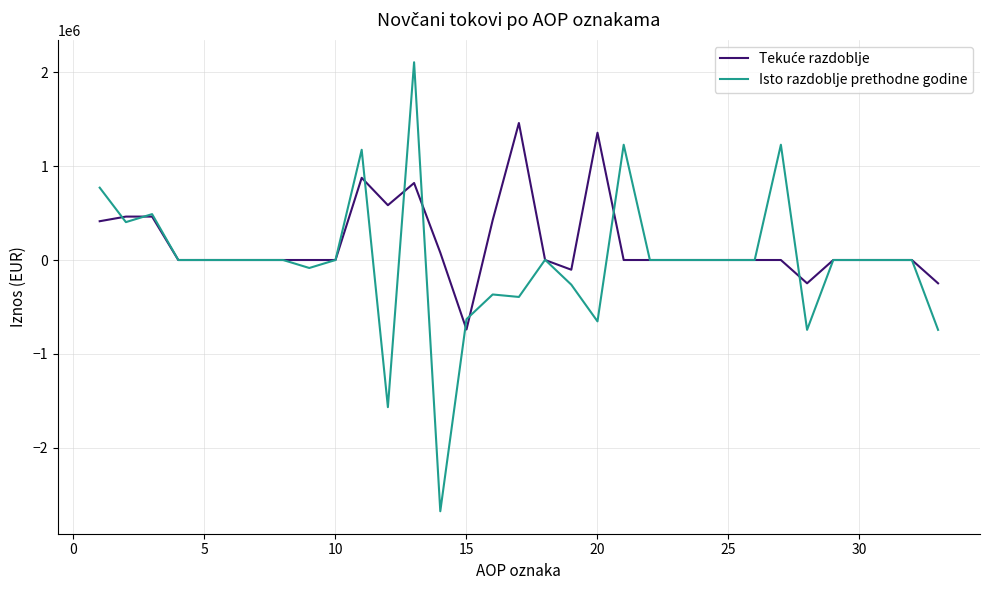

How many lines are shown in the chart?

2